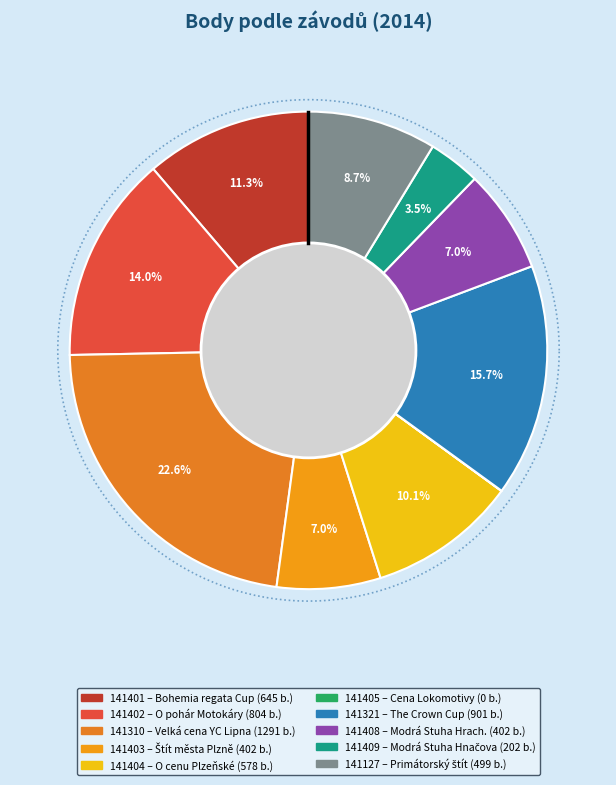

Does any single category account for the majority?

No